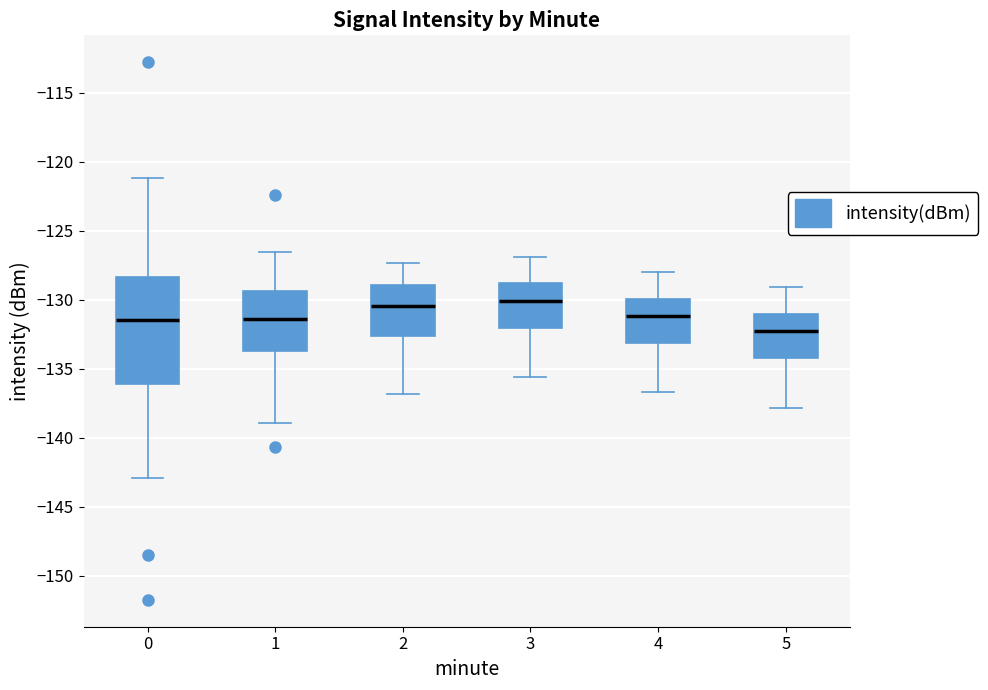

Where does the upper whisker of the box at x = 2 end on the y-axis? The values are not printed on the chart, so give them approximately, as read against the axis.

-127.5